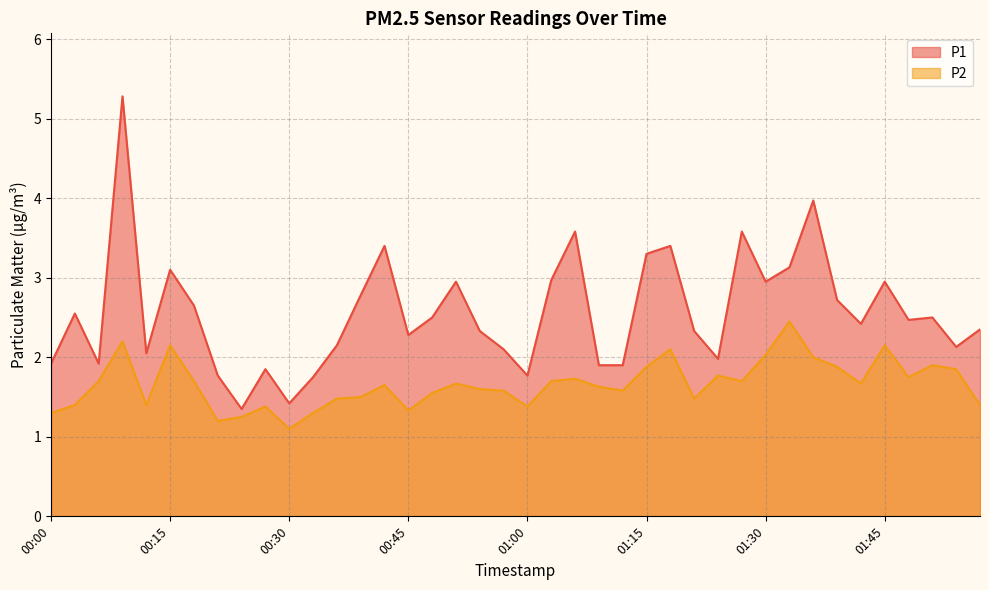

What is the value of the P2 point at the 8th from the left?

1.2